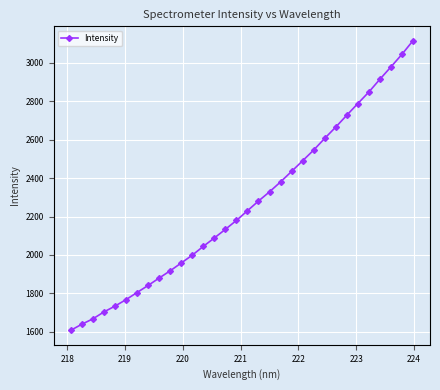

Does the chart have visible grid lines?

Yes